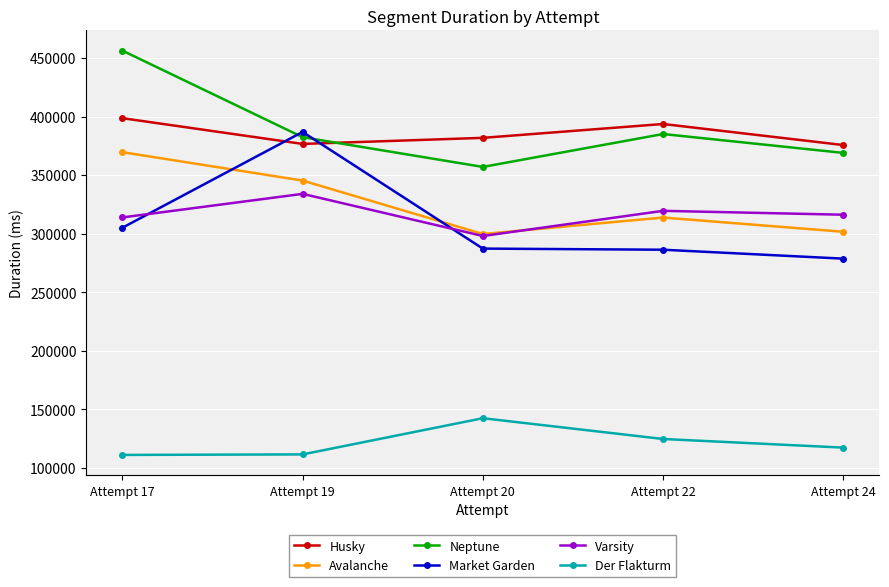

Read the Husky value at Attempt 24, to the nearest 10.

375640